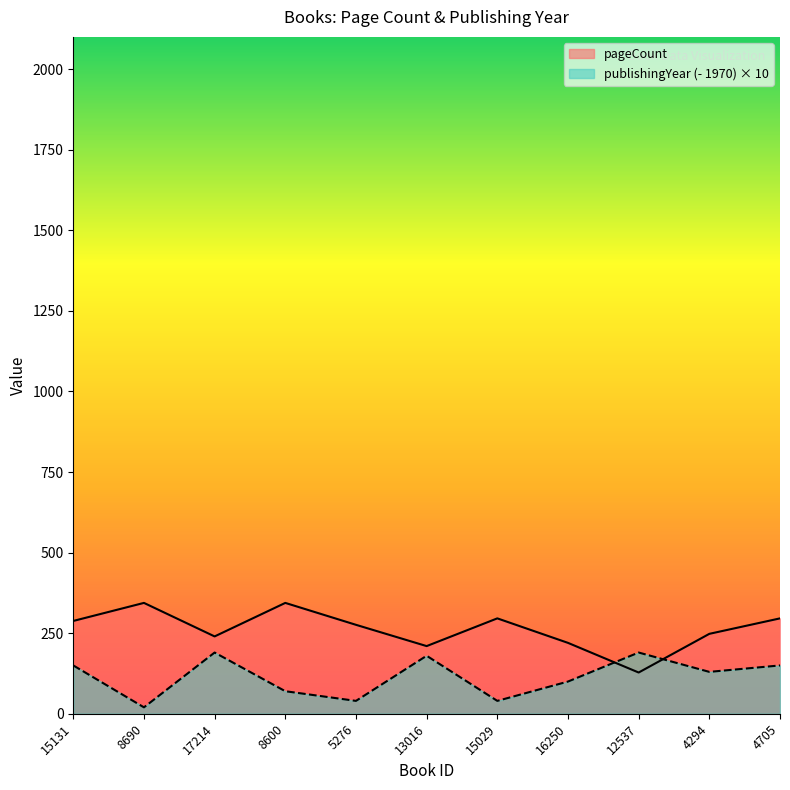

Which series has the largest total across all categories?

pageCount